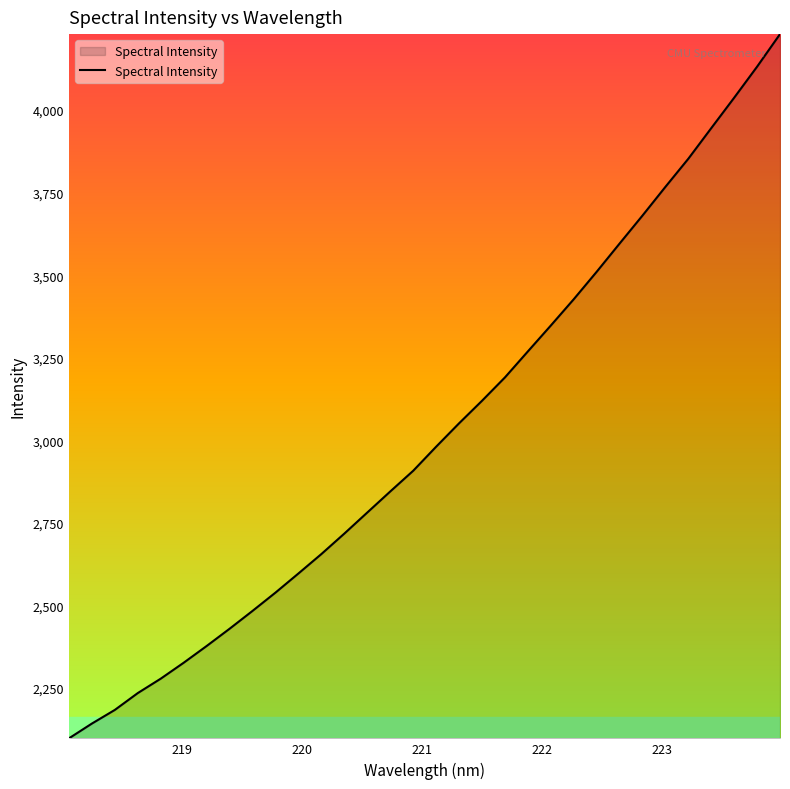

Does the chart have visible grid lines?

No